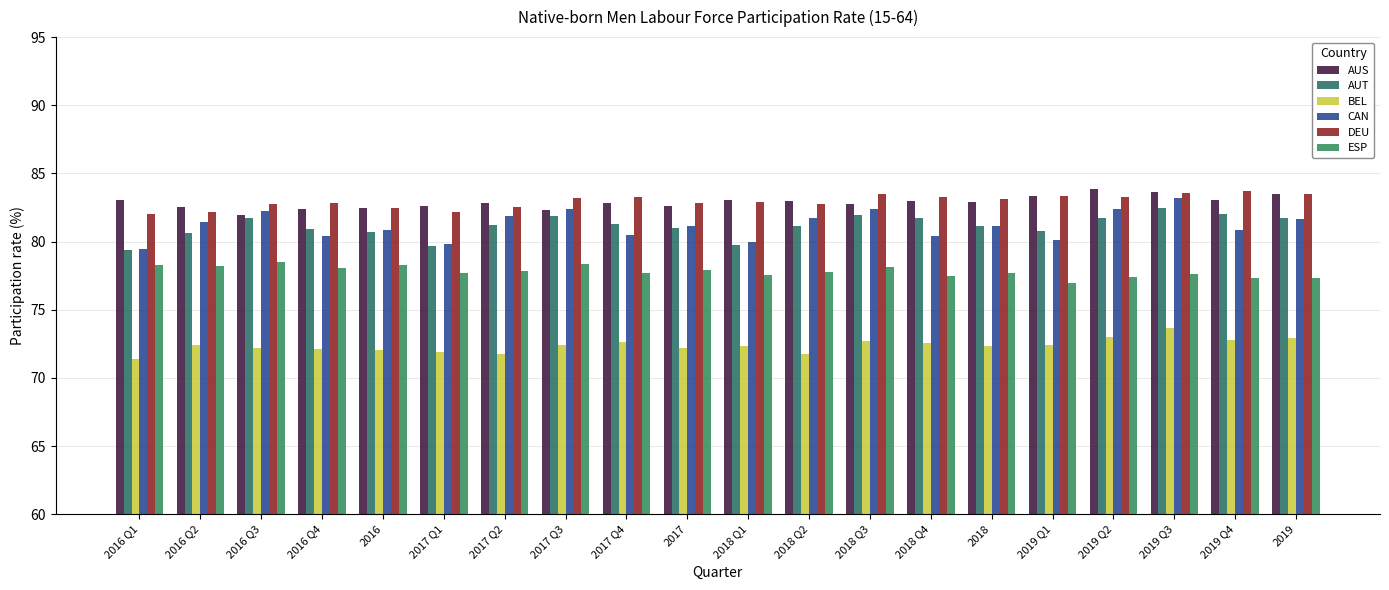

Reading right to left, transcribe all the data shown in this chart.

AUS: 2019=83.5	2019 Q4=83.1	2019 Q3=83.7	2019 Q2=83.8	2019 Q1=83.3	2018=82.9	2018 Q4=83.0	2018 Q3=82.7	2018 Q2=83.0	2018 Q1=83.0	2017=82.6	2017 Q4=82.8	2017 Q3=82.3	2017 Q2=82.8	2017 Q1=82.6	2016=82.5	2016 Q4=82.4	2016 Q3=82.0	2016 Q2=82.5	2016 Q1=83.0
AUT: 2019=81.7	2019 Q4=82.0	2019 Q3=82.5	2019 Q2=81.7	2019 Q1=80.7	2018=81.2	2018 Q4=81.7	2018 Q3=82.0	2018 Q2=81.1	2018 Q1=79.8	2017=81.0	2017 Q4=81.3	2017 Q3=81.9	2017 Q2=81.2	2017 Q1=79.7	2016=80.7	2016 Q4=80.9	2016 Q3=81.8	2016 Q2=80.7	2016 Q1=79.4
BEL: 2019=73.0	2019 Q4=72.8	2019 Q3=73.6	2019 Q2=73.0	2019 Q1=72.4	2018=72.4	2018 Q4=72.6	2018 Q3=72.7	2018 Q2=71.8	2018 Q1=72.4	2017=72.2	2017 Q4=72.6	2017 Q3=72.4	2017 Q2=71.7	2017 Q1=71.9	2016=72.0	2016 Q4=72.1	2016 Q3=72.2	2016 Q2=72.5	2016 Q1=71.4
CAN: 2019=81.6	2019 Q4=80.9	2019 Q3=83.2	2019 Q2=82.4	2019 Q1=80.1	2018=81.1	2018 Q4=80.4	2018 Q3=82.4	2018 Q2=81.7	2018 Q1=80.0	2017=81.2	2017 Q4=80.5	2017 Q3=82.4	2017 Q2=81.9	2017 Q1=79.8	2016=80.9	2016 Q4=80.4	2016 Q3=82.2	2016 Q2=81.4	2016 Q1=79.4
DEU: 2019=83.5	2019 Q4=83.7	2019 Q3=83.6	2019 Q2=83.3	2019 Q1=83.3	2018=83.1	2018 Q4=83.2	2018 Q3=83.5	2018 Q2=82.7	2018 Q1=82.9	2017=82.8	2017 Q4=83.3	2017 Q3=83.2	2017 Q2=82.5	2017 Q1=82.2	2016=82.4	2016 Q4=82.8	2016 Q3=82.8	2016 Q2=82.1	2016 Q1=82.0
ESP: 2019=77.3	2019 Q4=77.3	2019 Q3=77.6	2019 Q2=77.4	2019 Q1=76.9	2018=77.7	2018 Q4=77.5	2018 Q3=78.1	2018 Q2=77.8	2018 Q1=77.5	2017=77.9	2017 Q4=77.7	2017 Q3=78.4	2017 Q2=77.8	2017 Q1=77.7	2016=78.3	2016 Q4=78.1	2016 Q3=78.5	2016 Q2=78.2	2016 Q1=78.2